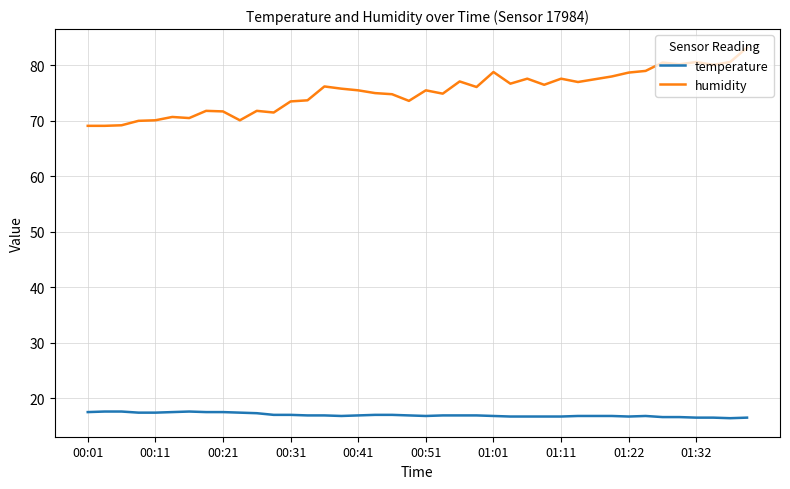

List the series in order of their overall mean, lowest first.

temperature, humidity